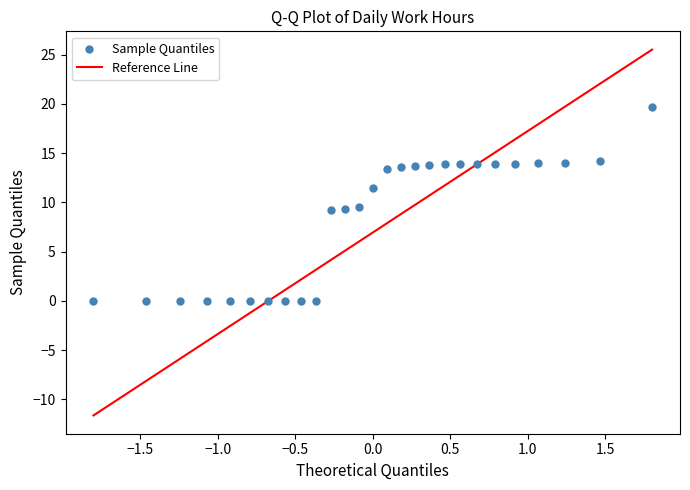

What is the range of Y values (max minus min)?

19.7